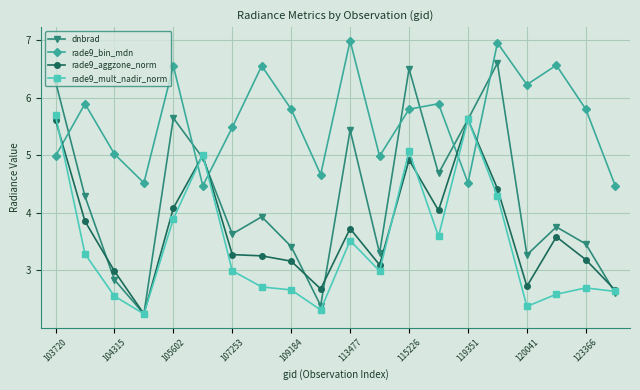

What is the difference between the second highest and second lowest values in the rade9_bin_mdn series?

2.5